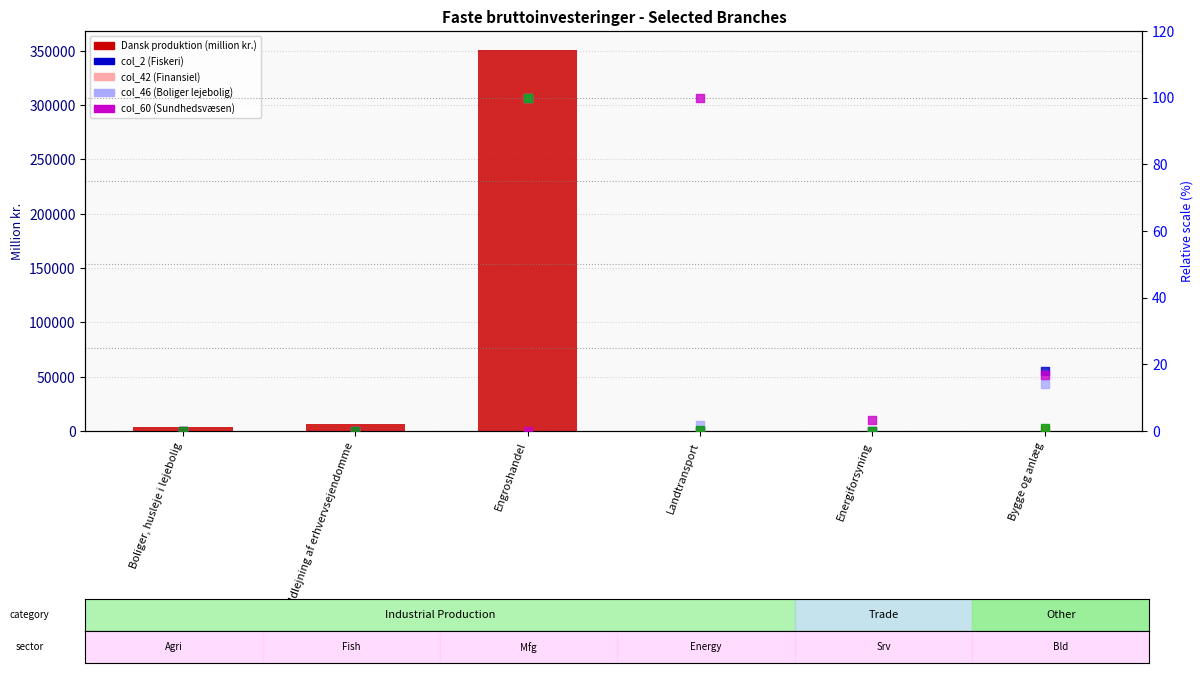

What is the total value across all series at Landtransport?

290.0